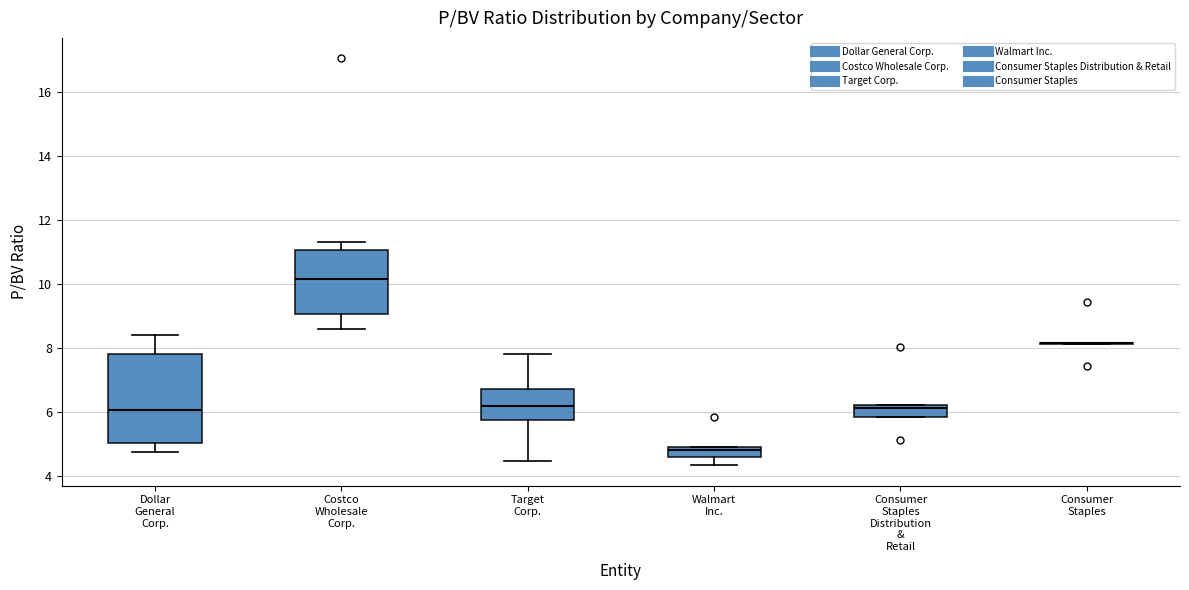

Reading left to right, transcribe this box plot: for each box, give where its median line is, the range the box spans, and where its two whiskers end, as read against the y-axis. The values are not printed on the chart, so give them approximately, as read against the axis.

Dollar General Corp.: median 6.0, box 5.0 to 7.8, whiskers 4.8 to 8.4
Costco Wholesale Corp.: median 10.2, box 9.0 to 11.0, whiskers 8.6 to 11.4
Target Corp.: median 6.2, box 5.8 to 6.8, whiskers 4.4 to 7.8
Walmart Inc.: median 4.8, box 4.6 to 5.0, whiskers 4.4 to 5.0
Consumer Staples Distribution & Retail: median 6.2 (just below the box's upper edge), box 5.8 to 6.2, whiskers 5.8 to 6.2
Consumer Staples: box collapsed to a line at 8.2, whiskers 8.2 to 8.2